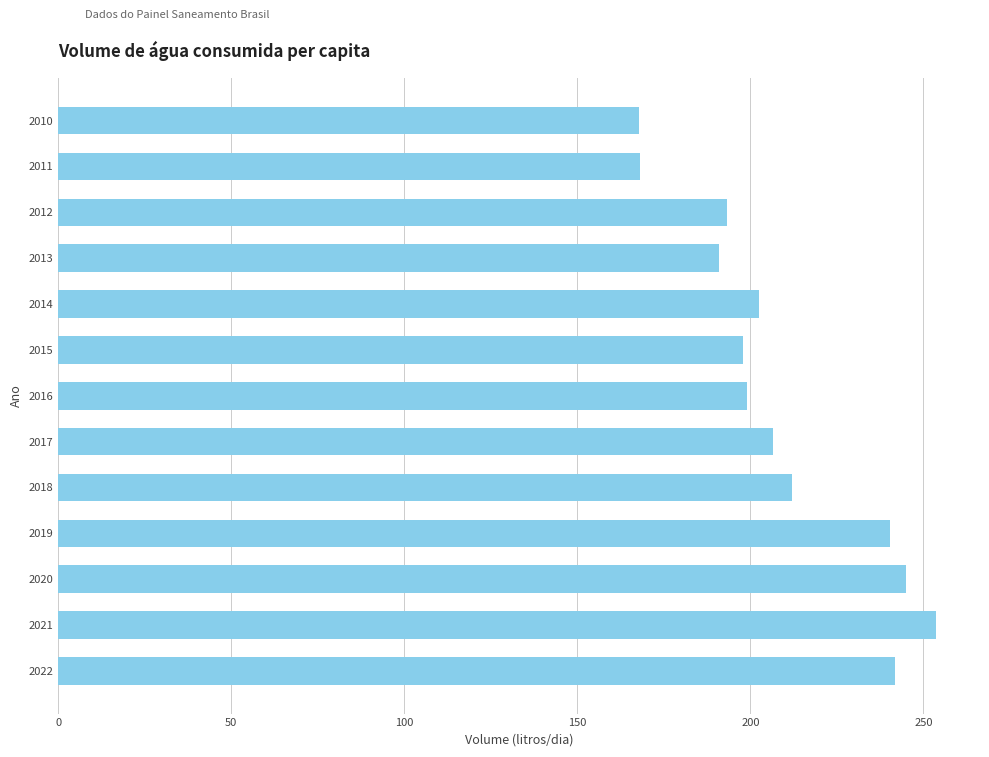

The chart shows a value of 239.7 at 2010. True or false?

False